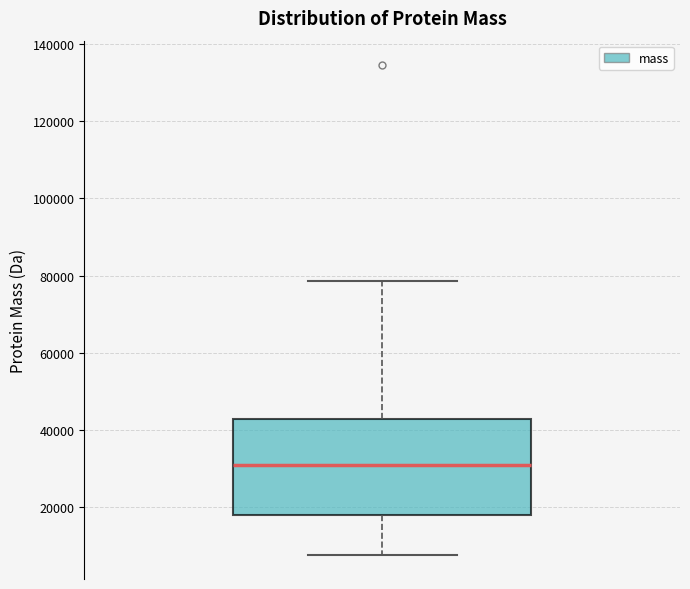

Where is the upper edge of the box on the y-axis? The values are not printed on the chart, so give them approximately, as read against the axis.

42000